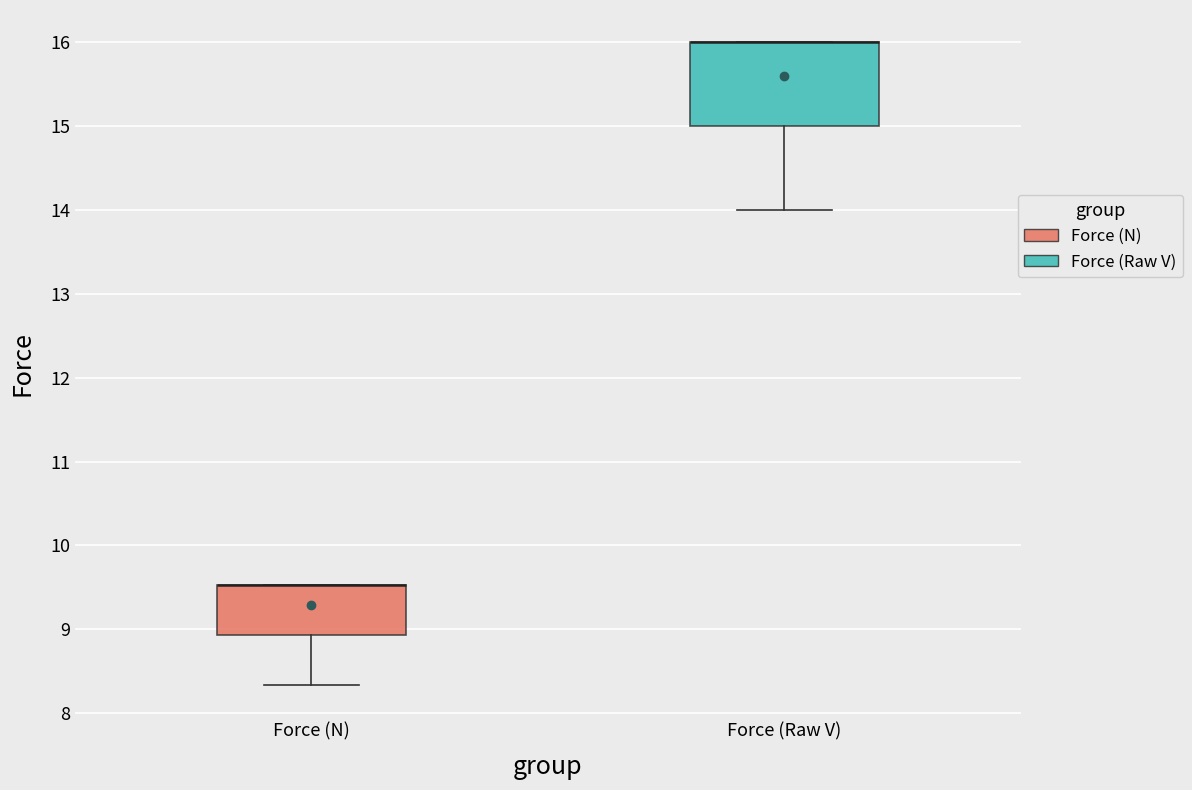

Reading left to right, read every box against the y-axis: the position of its median line, the range the box covers, and the ends of its whiskers. The values are not printed on the chart, so give them approximately, as read against the axis.

Force (N): median 9.5 (drawn on the box's upper edge), box 8.9 to 9.5, whiskers 8.3 to 9.5
Force (Raw V): median 16.0 (drawn on the box's upper edge), box 15.0 to 16.0, whiskers 14.0 to 16.0